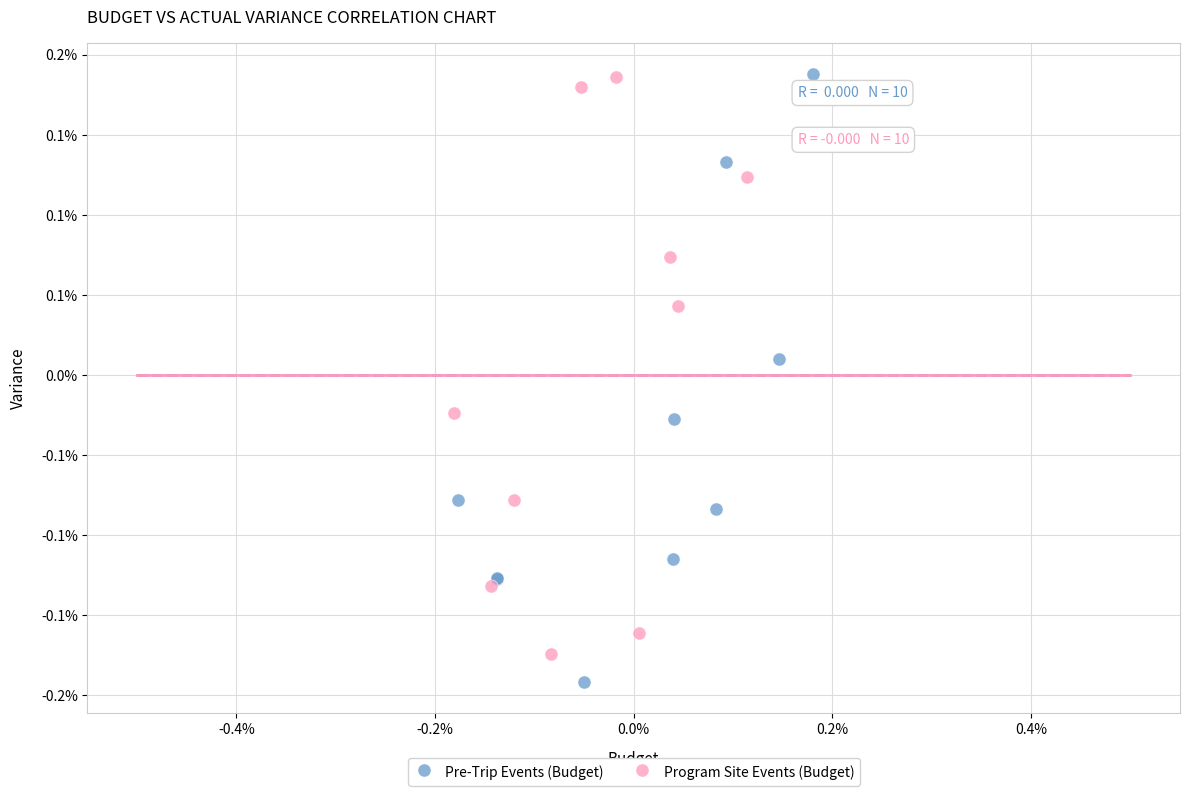

What are all the series names shown in the legend?

Pre-Trip Events (Budget), Program Site Events (Budget)